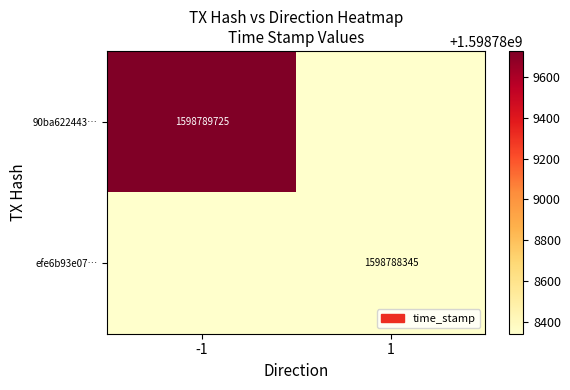

True or false: 90ba622443163a6626e3be9be352d22dc4cee66 has a value of 619652945 at time_stamp.

False